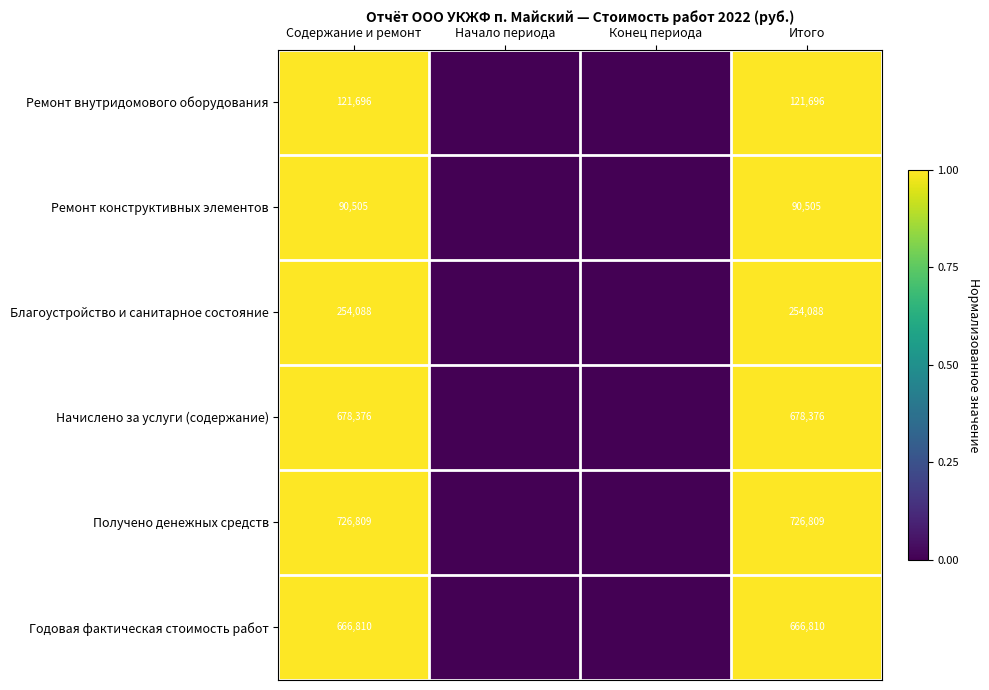

Is it true that Начислено за услуги (содержание) equals 967672 at Итого?

False